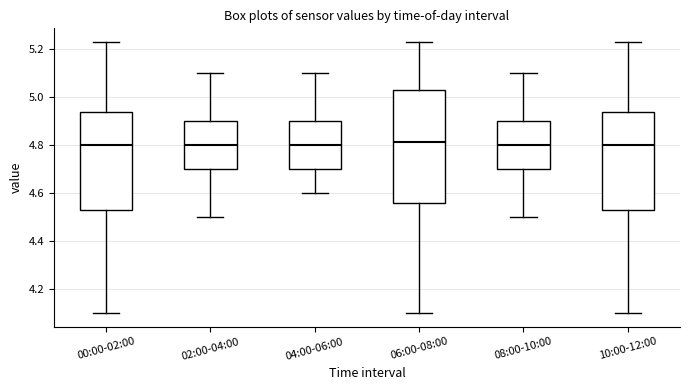

Reading left to right, read every box against the y-axis: the position of its median line, the range the box covers, and the ends of its whiskers. The values are not printed on the chart, so give them approximately, as read against the axis.

00:00-02:00: median 4.80, box 4.54 to 4.94, whiskers 4.10 to 5.24
02:00-04:00: median 4.80, box 4.70 to 4.90, whiskers 4.50 to 5.10
04:00-06:00: median 4.80, box 4.70 to 4.90, whiskers 4.60 to 5.10
06:00-08:00: median 4.82, box 4.56 to 5.04, whiskers 4.10 to 5.24
08:00-10:00: median 4.80, box 4.70 to 4.90, whiskers 4.50 to 5.10
10:00-12:00: median 4.80, box 4.54 to 4.94, whiskers 4.10 to 5.24